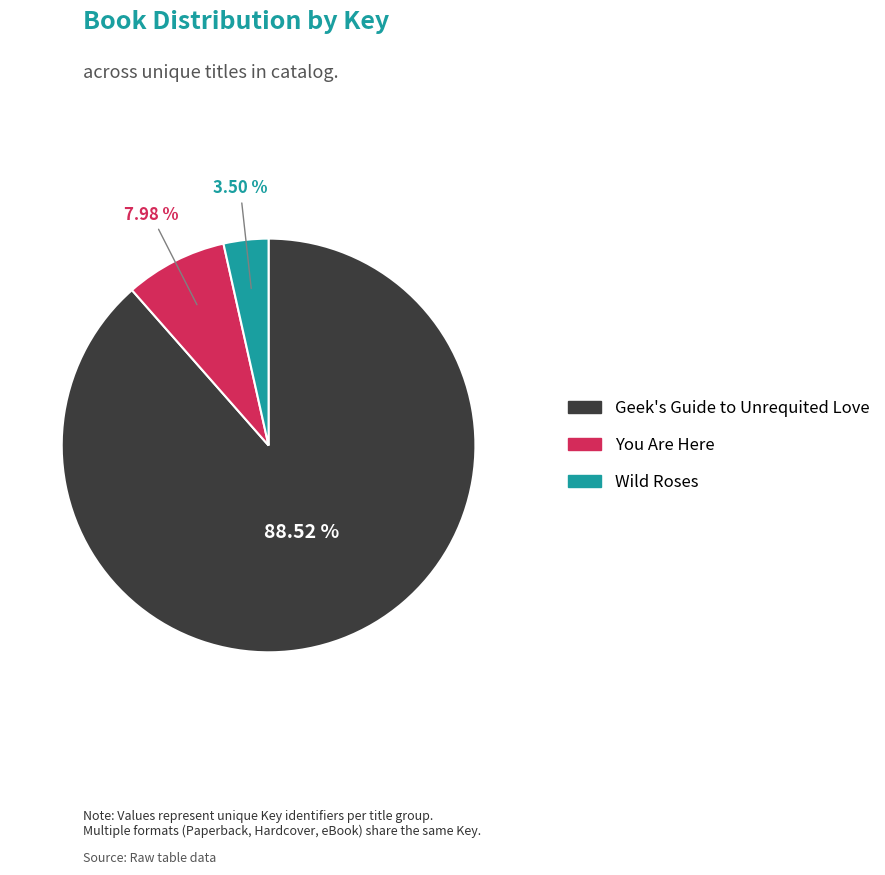

The You Are Here slice represents 14% of the pie. True or false?

False